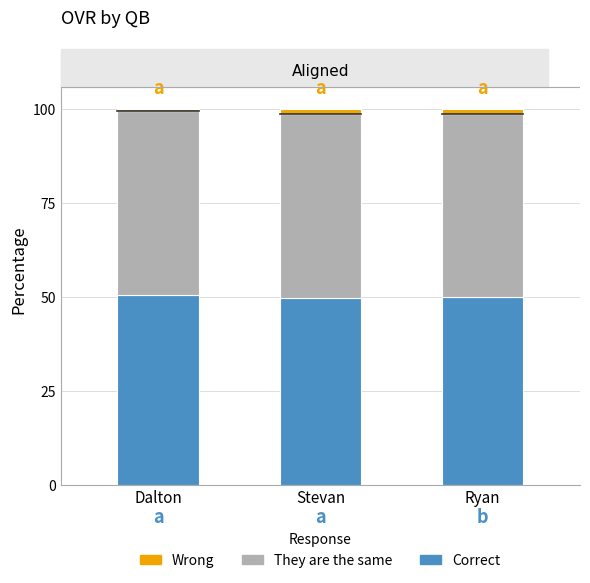

What is the maximum value for Correct?

50.6